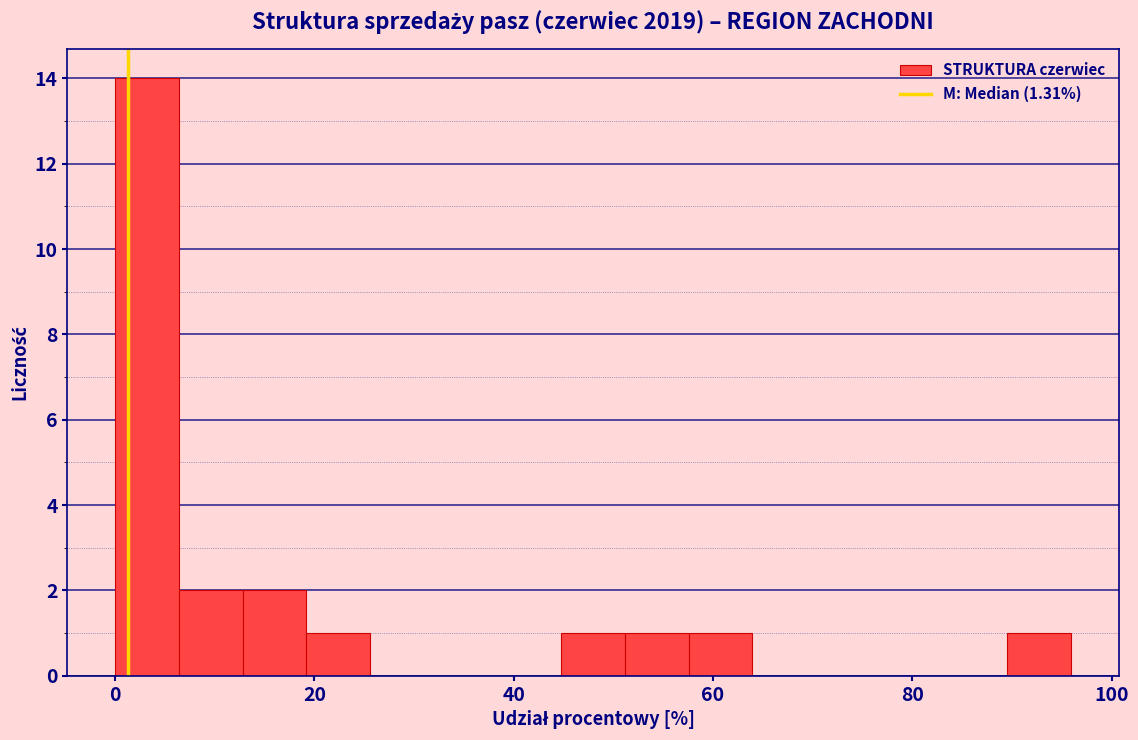

Read against the x-axis, roughly where is the centre of the tallest bar?

4